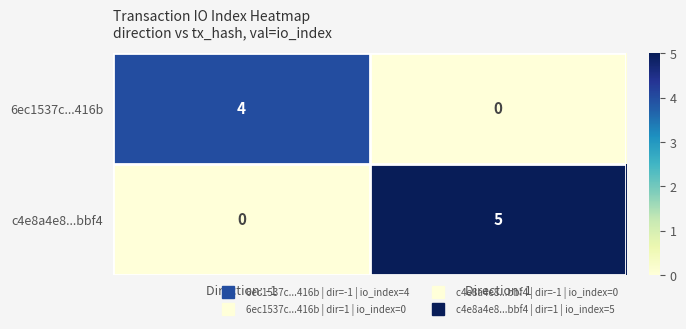

Where is c4e8a4e8...bbf4 nearest to the value 2?

Direction: -1